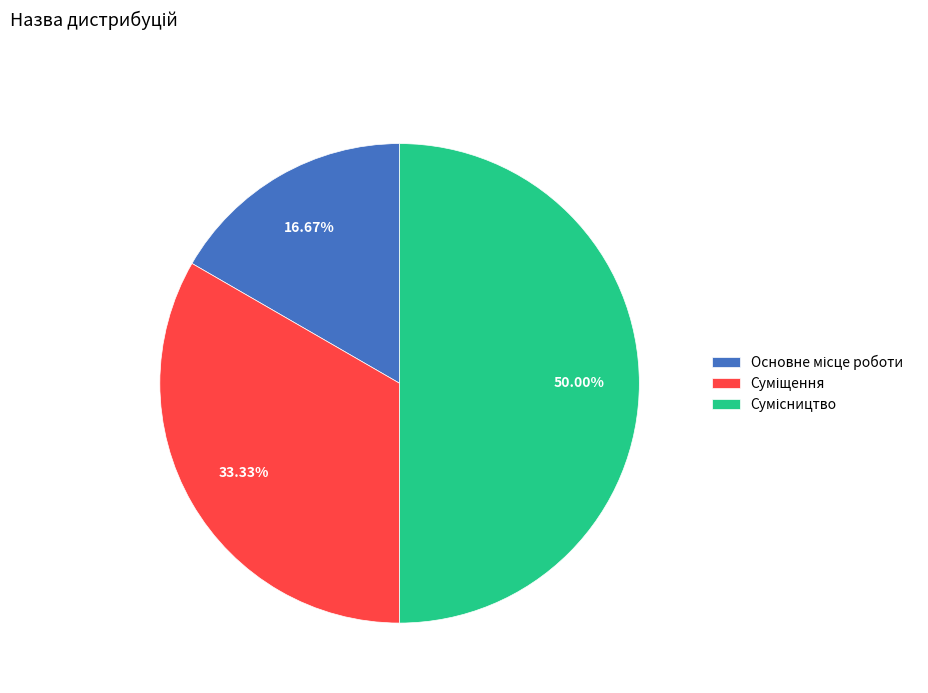

What is the change in value from Суміщення to Сумісництво?

+1